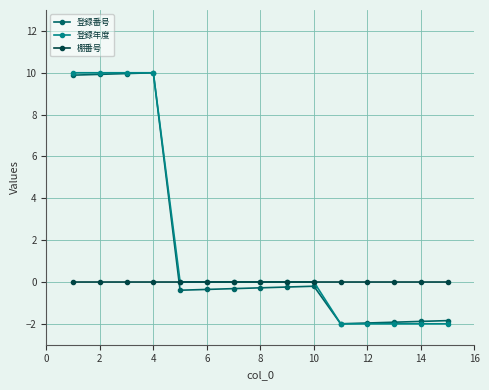

At how many categories does at least one series exceed 4?

4